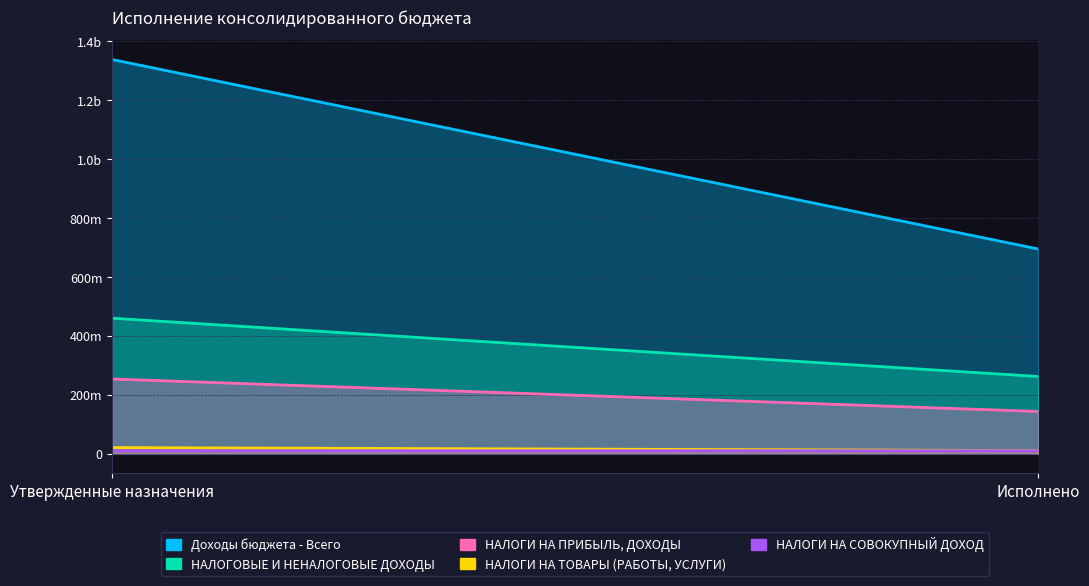

At Исполнено, list the series in order from smallest to largest.

НАЛОГИ НА СОВОКУПНЫЙ ДОХОД, НАЛОГИ НА ТОВАРЫ (РАБОТЫ, УСЛУГИ), НАЛОГИ НА ПРИБЫЛЬ, ДОХОДЫ, НАЛОГОВЫЕ И НЕНАЛОГОВЫЕ ДОХОДЫ, Доходы бюджета - Всего